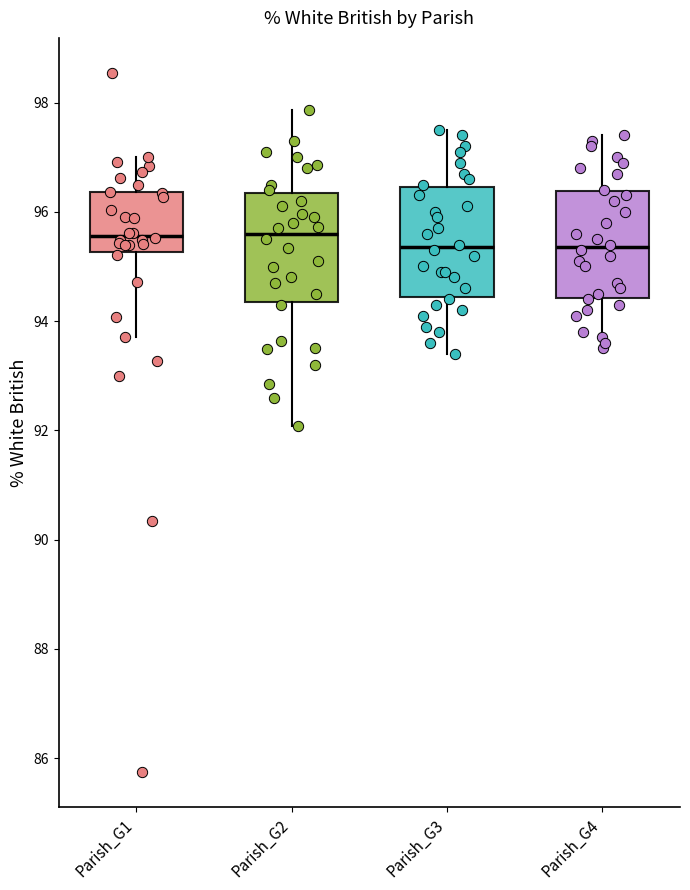

Reading left to right, read every box against the y-axis: the position of its median line, the range the box covers, and the ends of its whiskers. The values are not printed on the chart, so give them approximately, as read against the axis.

Parish_G1: median 95.6, box 95.2 to 96.4, whiskers 93.8 to 97.0
Parish_G2: median 95.6, box 94.4 to 96.4, whiskers 92.0 to 97.8
Parish_G3: median 95.4, box 94.4 to 96.4, whiskers 93.4 to 97.6
Parish_G4: median 95.4, box 94.4 to 96.4, whiskers 93.6 to 97.4